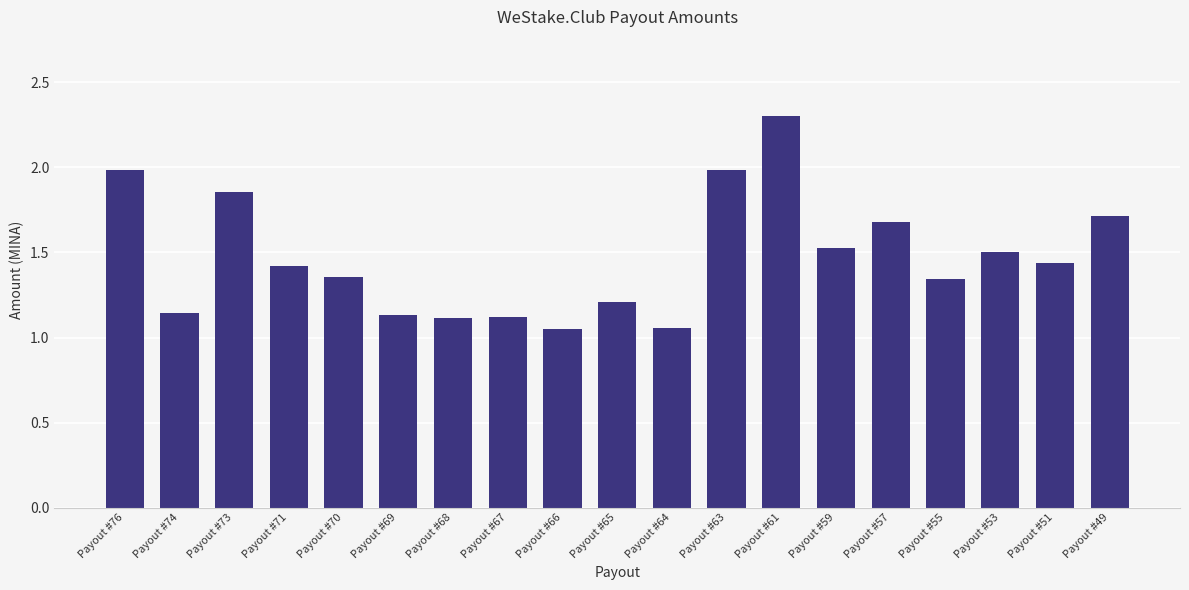

How many data points does each series have?

19